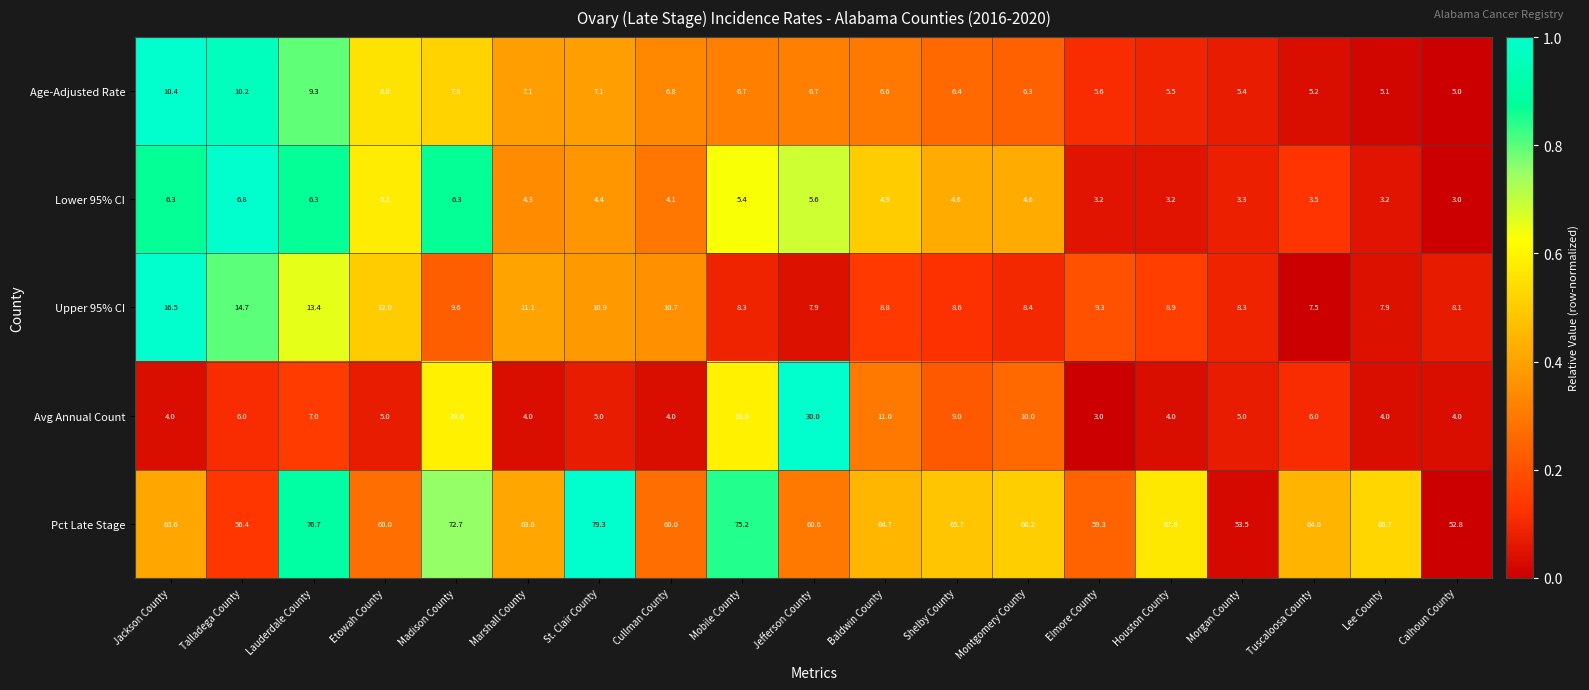

True or false: Age-Adjusted Rate has a value of 6.7 at Mobile County.

True